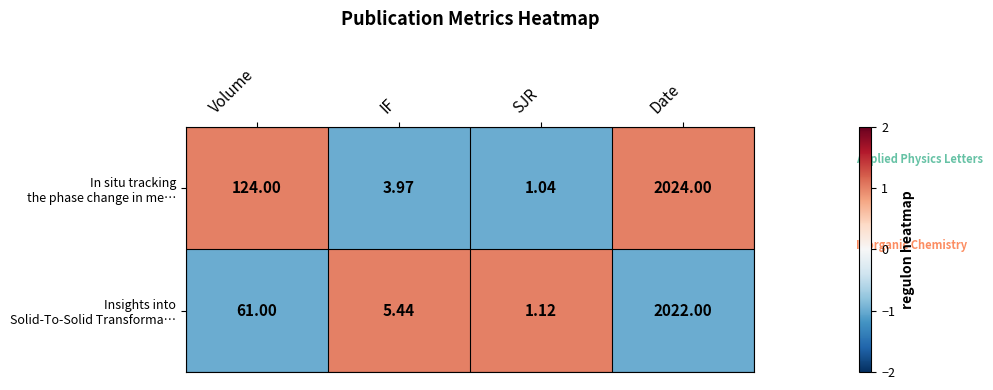

Which category has the lowest value across all series?

SJR